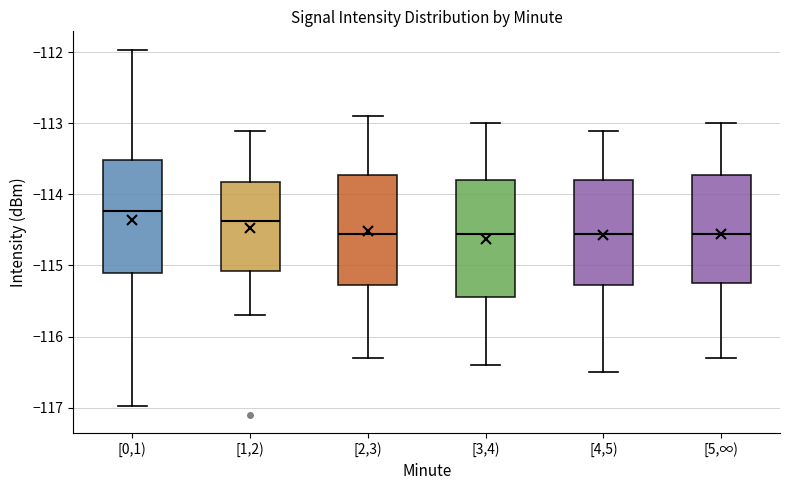

Reading left to right, read every box against the y-axis: the position of its median line, the range the box covers, and the ends of its whiskers. The values are not printed on the chart, so give them approximately, as read against the axis.

[0,1): median -114.2, box -115.1 to -113.5, whiskers -117.0 to -112.0
[1,2): median -114.4, box -115.1 to -113.8, whiskers -115.7 to -113.1
[2,3): median -114.5, box -115.3 to -113.7, whiskers -116.3 to -112.9
[3,4): median -114.5, box -115.4 to -113.8, whiskers -116.4 to -113.0
[4,5): median -114.5, box -115.3 to -113.8, whiskers -116.5 to -113.1
[5,∞): median -114.5, box -115.2 to -113.7, whiskers -116.3 to -113.0